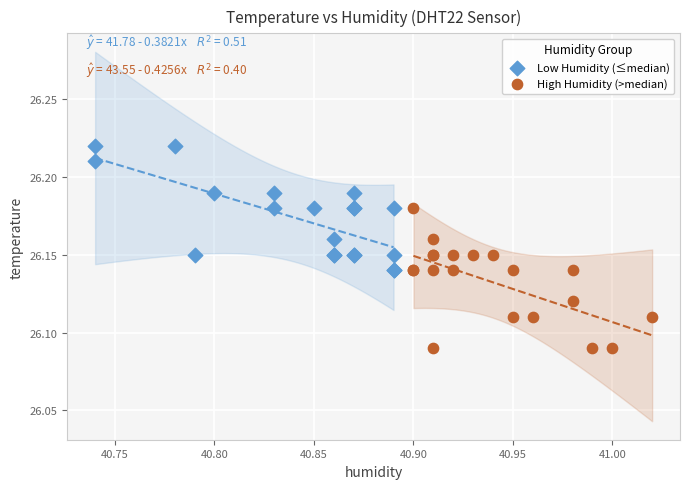

Which series reaches the minimum Y coordinate?

High Humidity (>median)